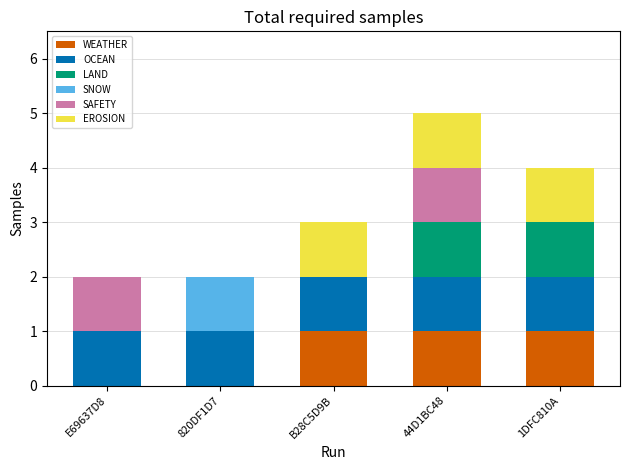

Reading left to right, transcribe the values for WEATHER.

E69637D8=0	820DF1D7=0	B28C5D9B=1	44D1BC48=1	1DFC810A=1